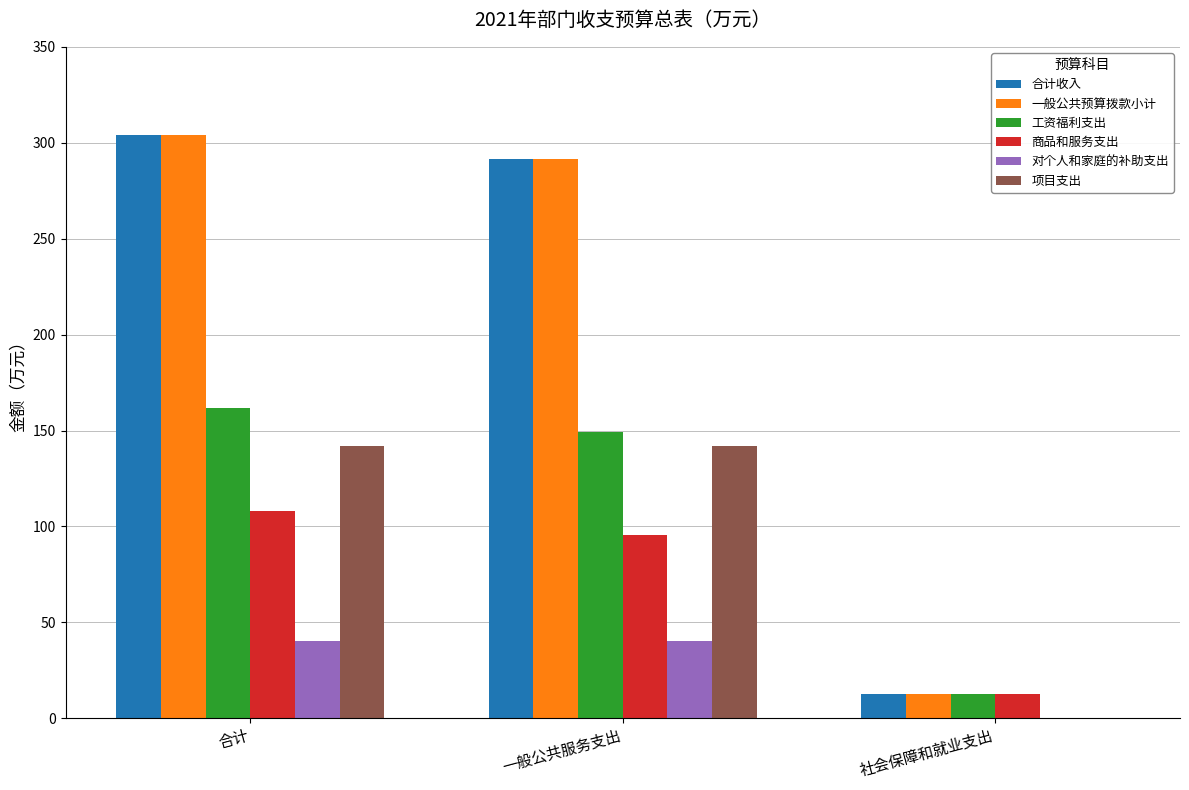

True or false: 工资福利支出 has a value of 208.3 at 一般公共服务支出.

False